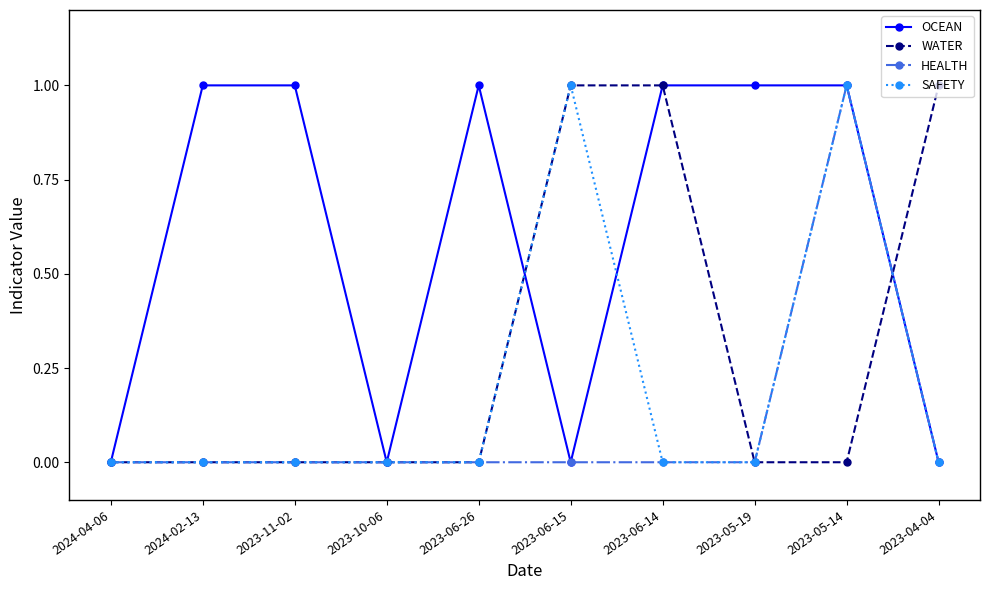

Is it true that WATER equals 0 at 2023-05-19?

True